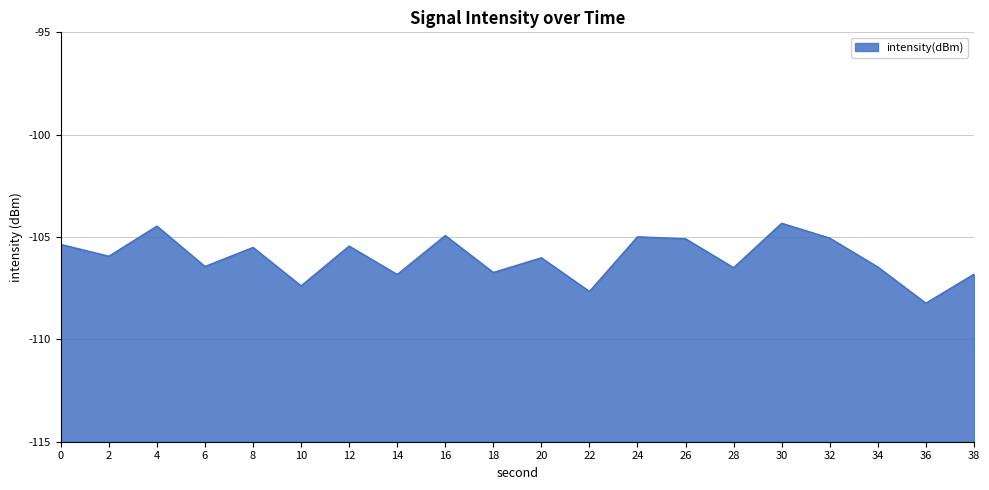

Reading left to right, transcribe all the data shown in this chart.

0=-105.4	2=-105.9	4=-104.5	6=-106.4	8=-105.5	10=-107.4	12=-105.4	14=-106.8	16=-104.9	18=-106.7	20=-106.0	22=-107.7	24=-105.0	26=-105.1	28=-106.5	30=-104.3	32=-105.1	34=-106.5	36=-108.2	38=-106.8